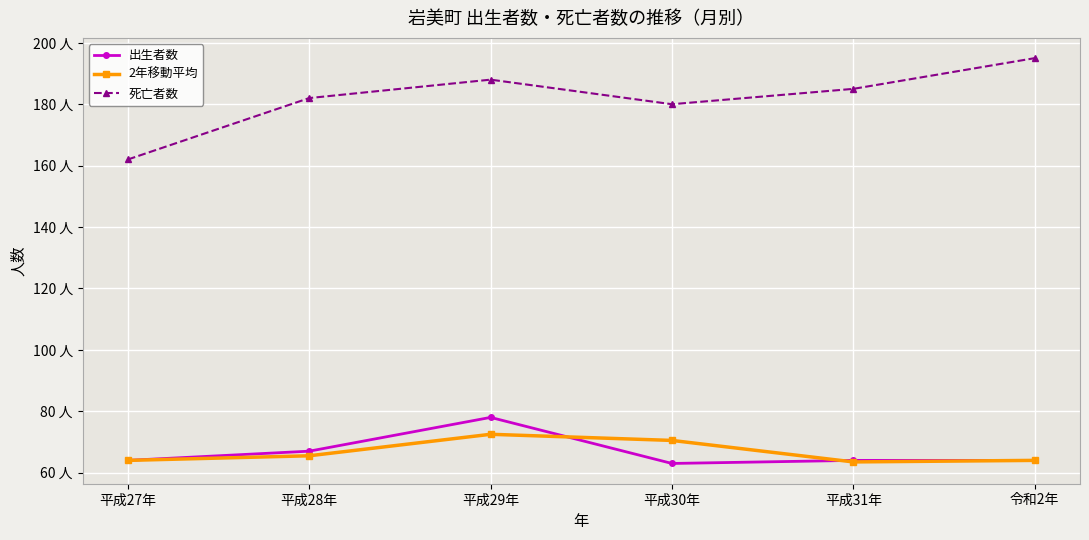

Is this an area chart (filled region under the line)?

No